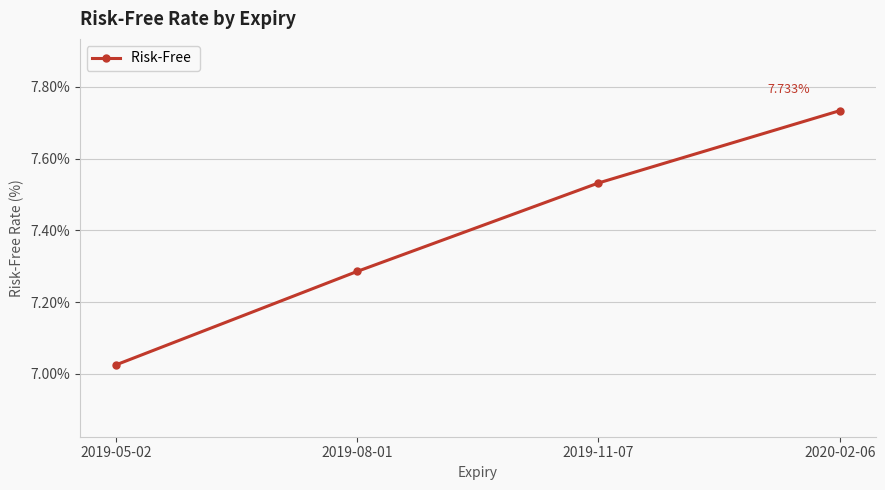

What is the average value?

7.4